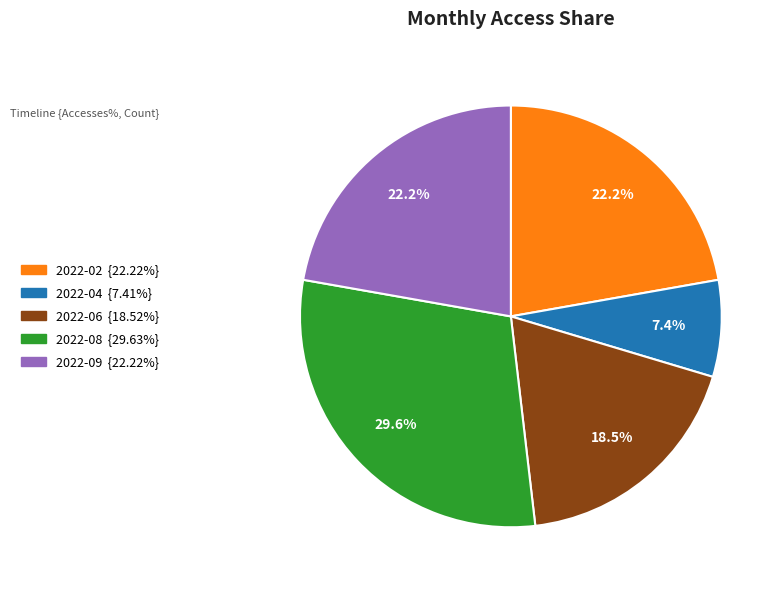

Does any single category account for the majority?

No